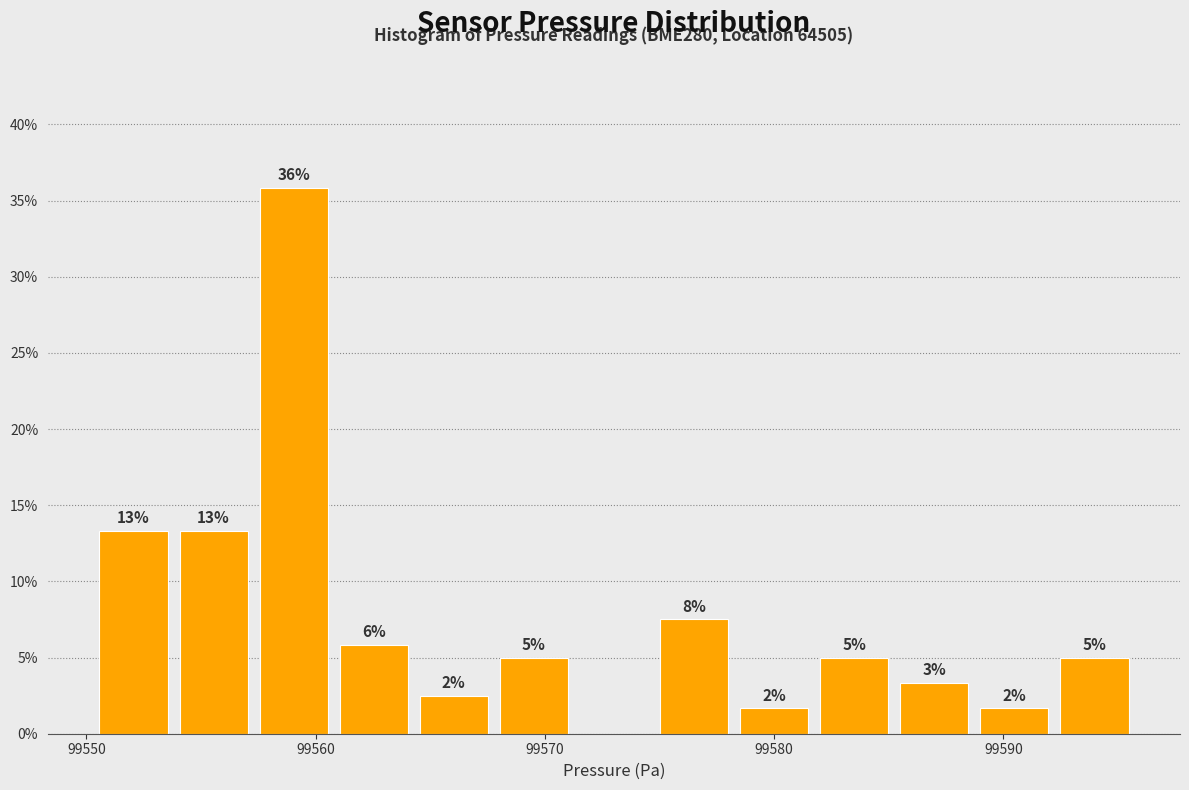

Read against the x-axis, roughly where is the centre of the tallest bar?

99559